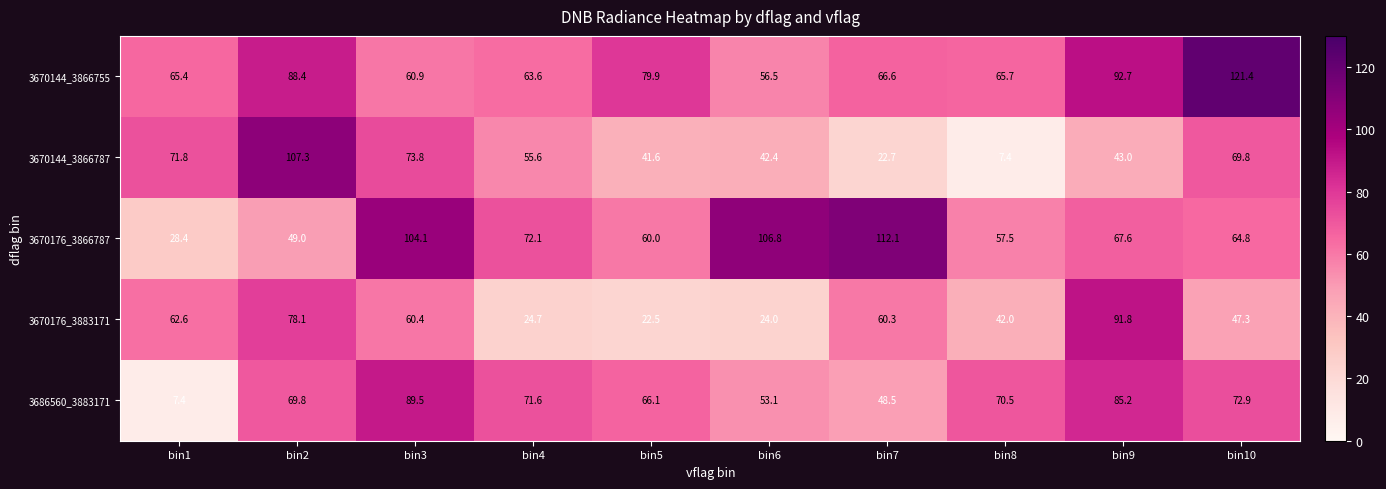

What is the approximate value of 3670176_3883171 at bin4?

24.7